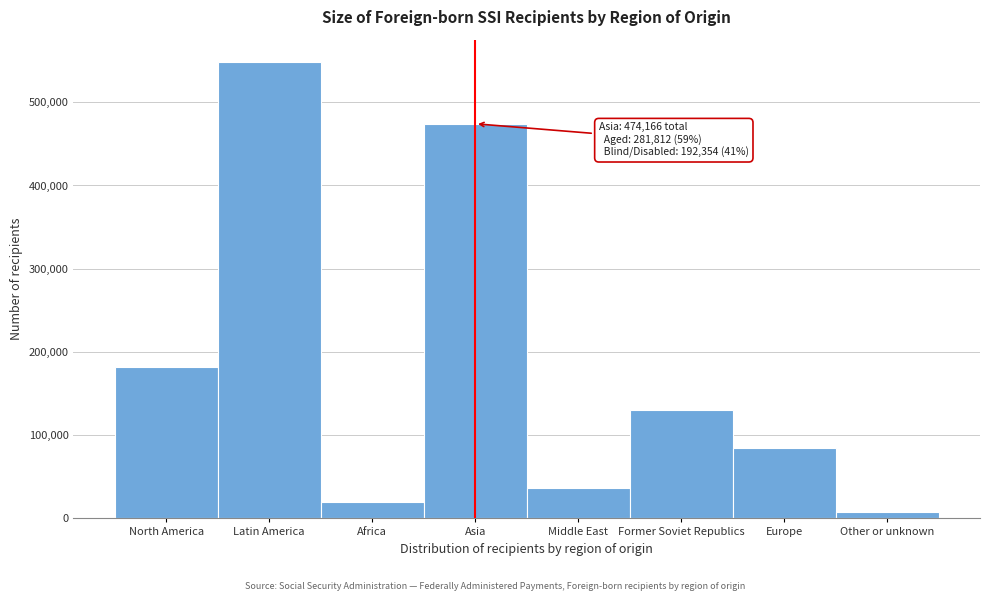

Reading left to right, transcribe all the data shown in this chart.

182231	547824	19856	474166	36264	130101	84772	7394